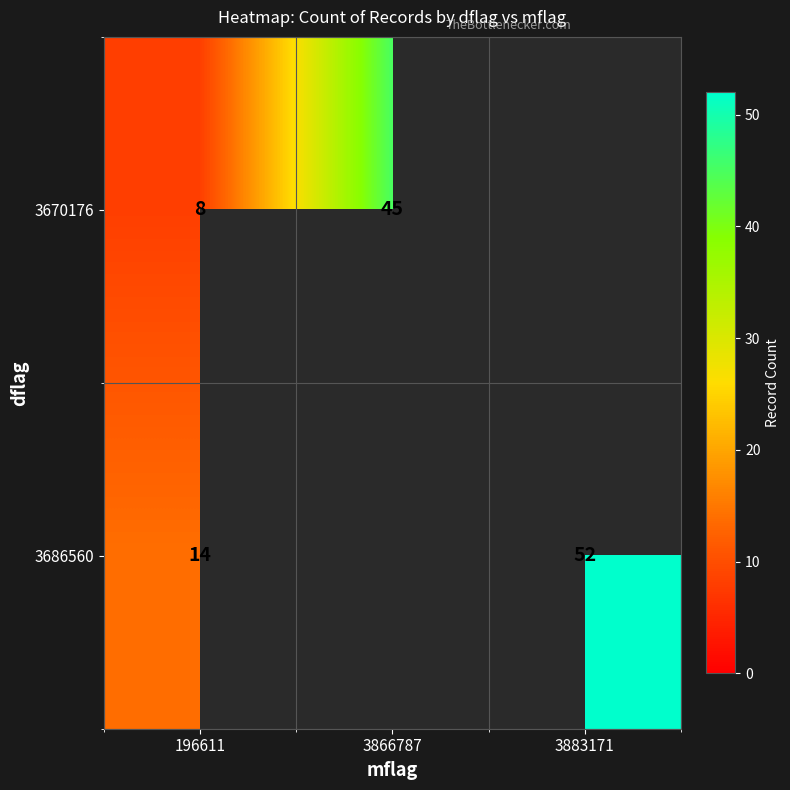

Is the value of 3686560 at 3883171 greater than the value of 3670176 at 196611?

Yes